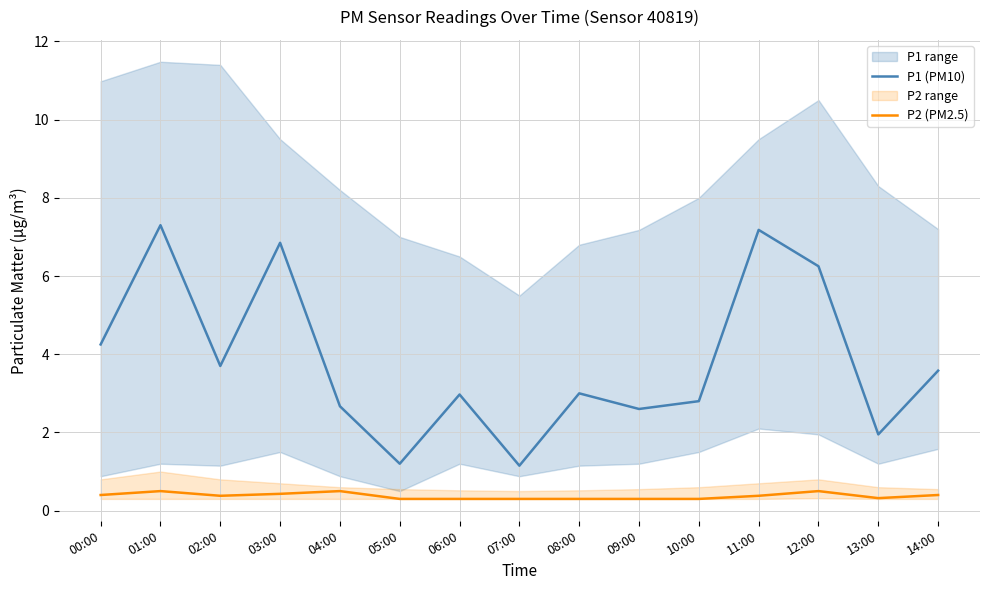

Which series has the largest total across all categories?

P1 (PM10)